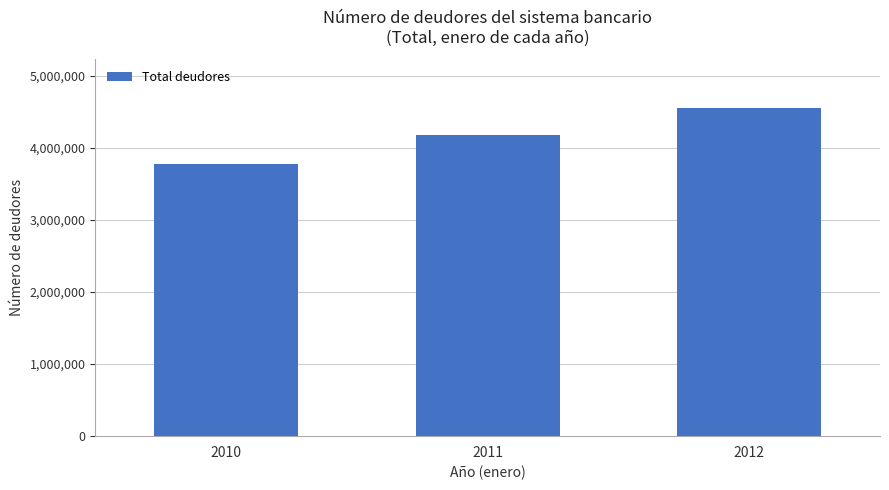

At which category does the chart reach its minimum across all series?

2010